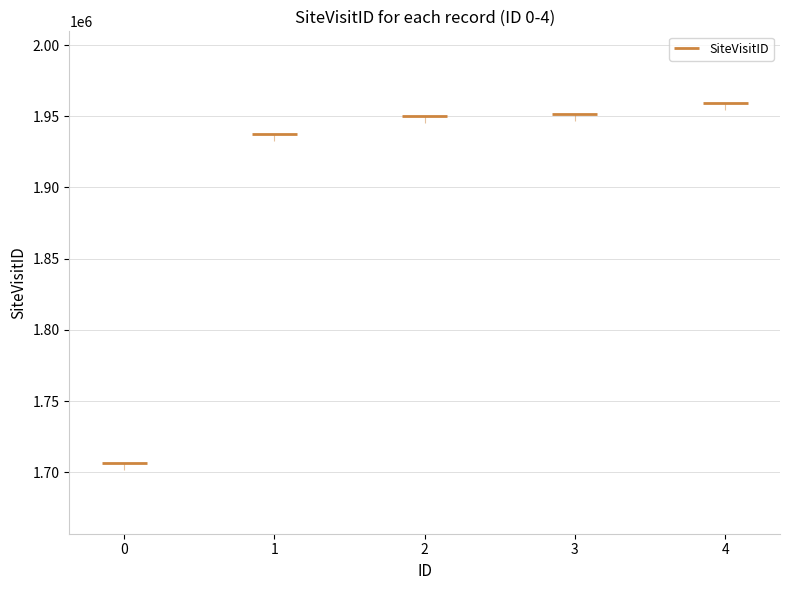

How many values exceed 1950548?

2